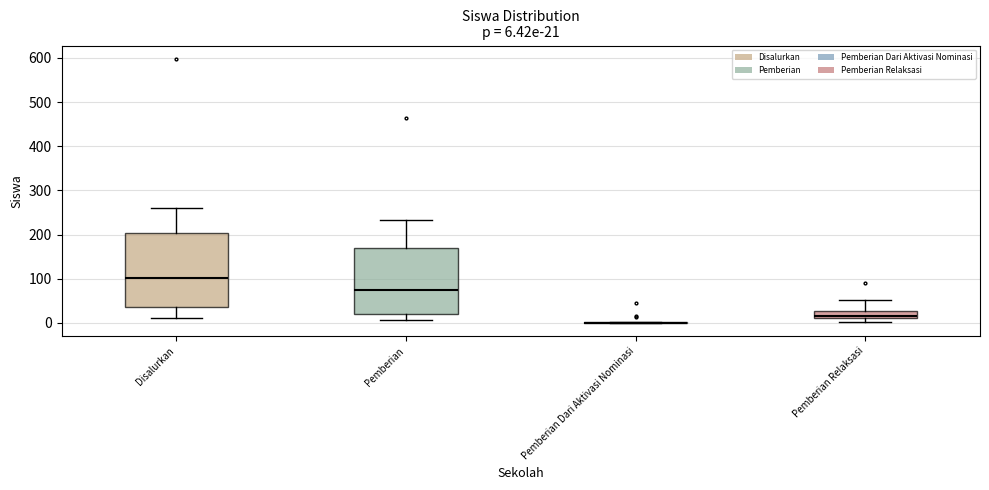

Which box is the tallest, from its lower edge to its upper edge?

Disalurkan